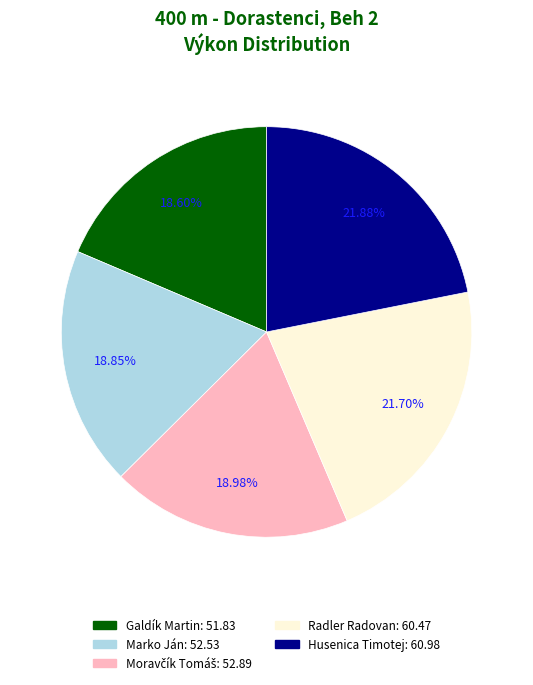

Approximately how many times larger is the value at Radler Radovan compared to Marko Ján?

1.2